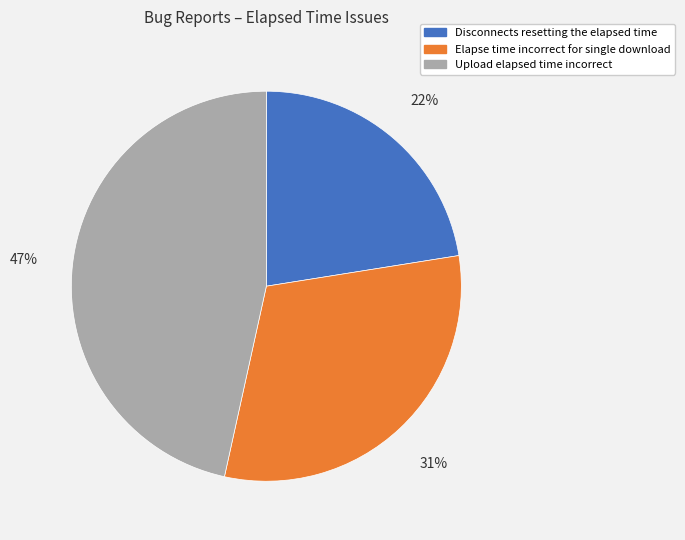

Count the number of slices in the pie.

3